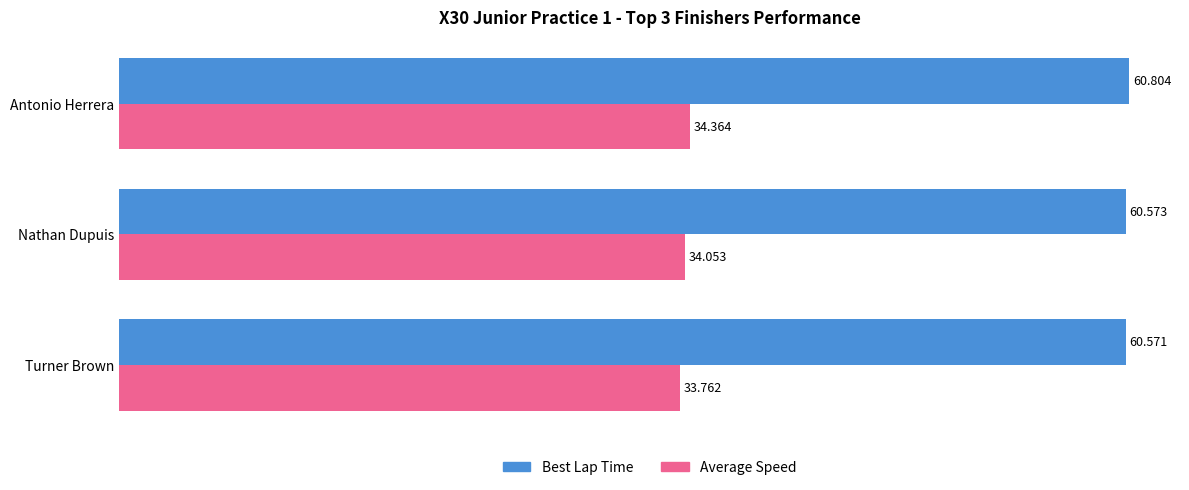

Which series changed the most between Nathan Dupuis and Antonio Herrera?

Average Speed